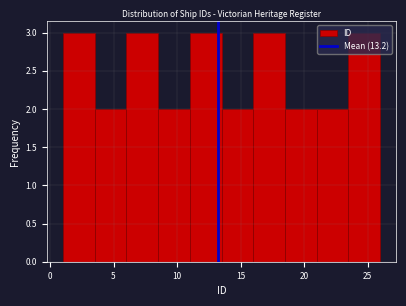

Reading left to right, list every bar in this chart as the range it spans on the x-axis followed by its height. The values are not printed on the chart, so give them approximately, as read against the axis.

1.0 to 3.5: 3
3.5 to 6.0: 2
6.0 to 8.5: 3
8.5 to 11.0: 2
11.0 to 13.5: 3
13.5 to 16.0: 2
16.0 to 18.5: 3
18.5 to 21.0: 2
21.0 to 23.5: 2
23.5 to 26.0: 3